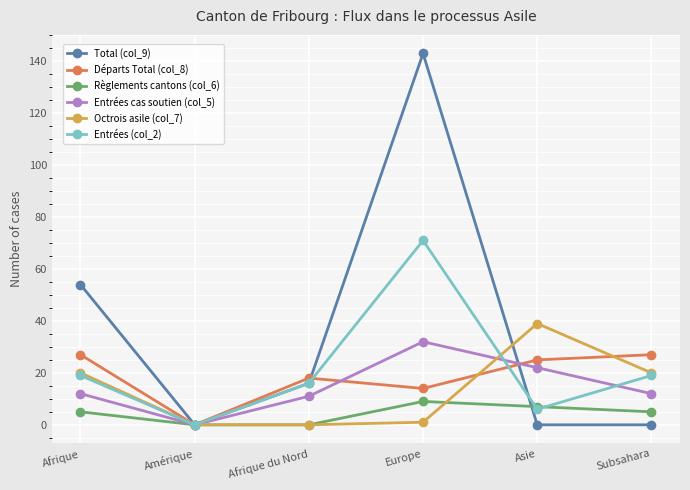

What is the label of the 2nd point from the left?

Amérique